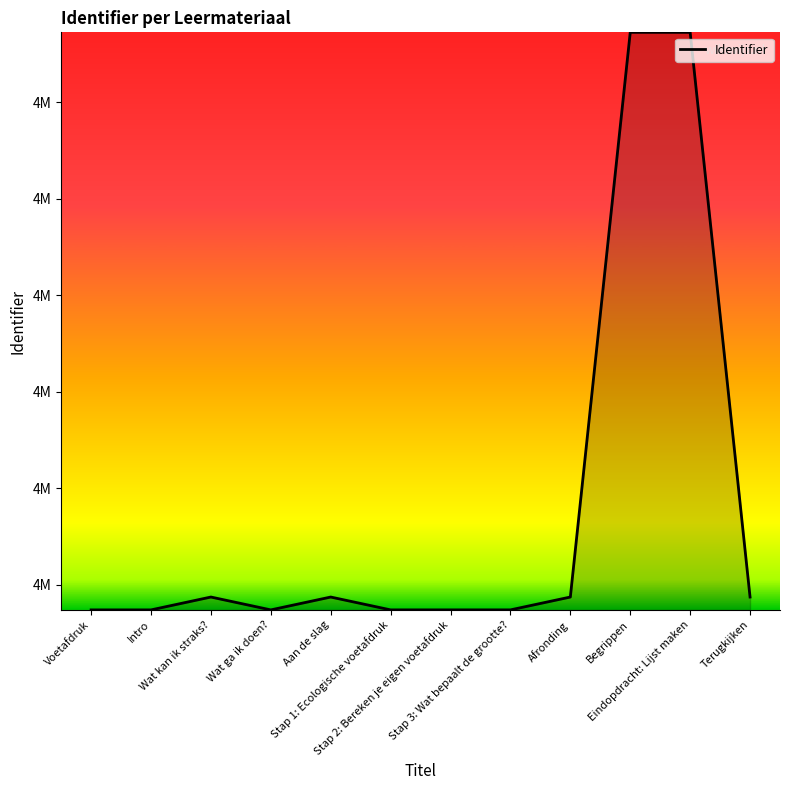

Approximately how many times larger is the value at Stap 2: Bereken je eigen voetafdruk compared to Voetafdruk?

1.0